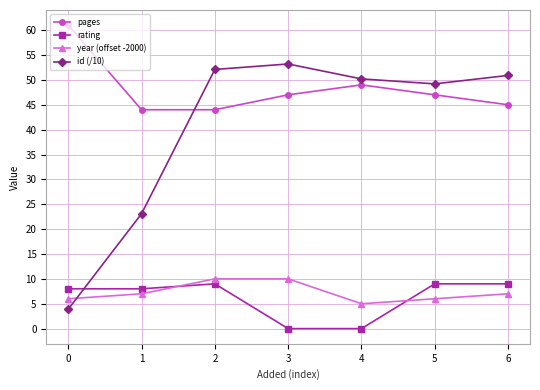

True or false: year (offset -2000) has more than 1 interior local peaks.

False